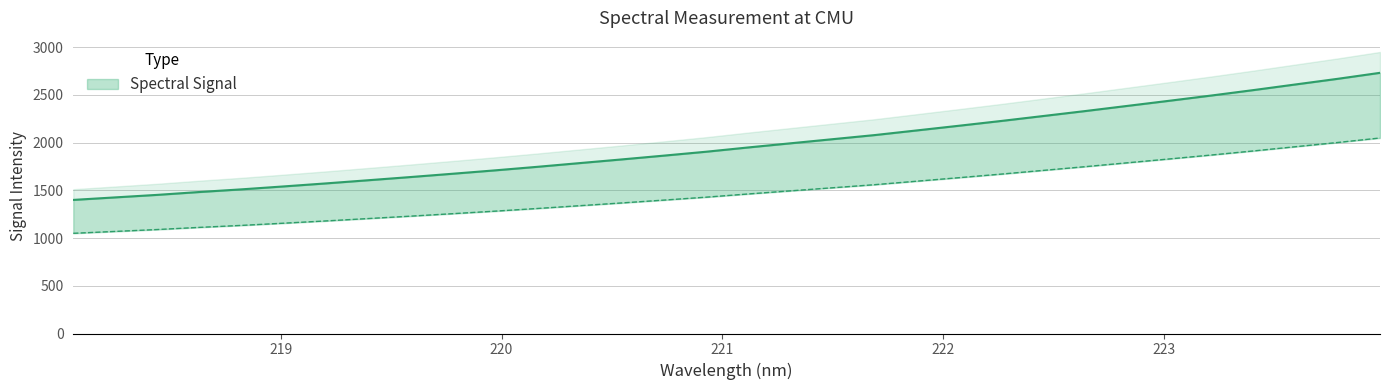

Which category has the lowest value across all series?

218.0596